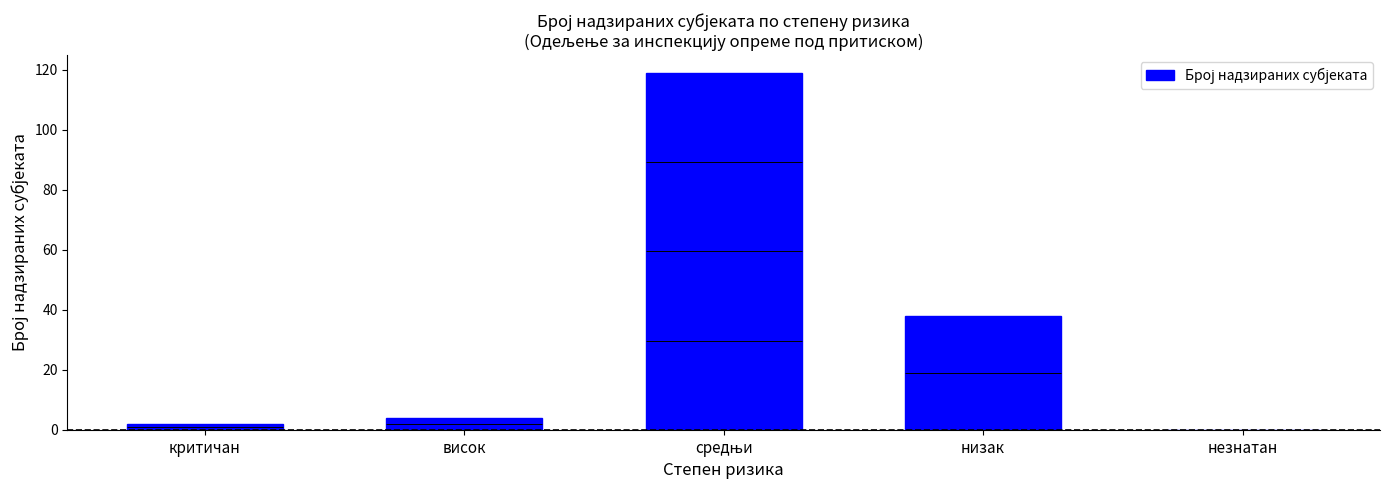

Reading left to right, what are all the values shown in this chart?

2	4	119	38	0